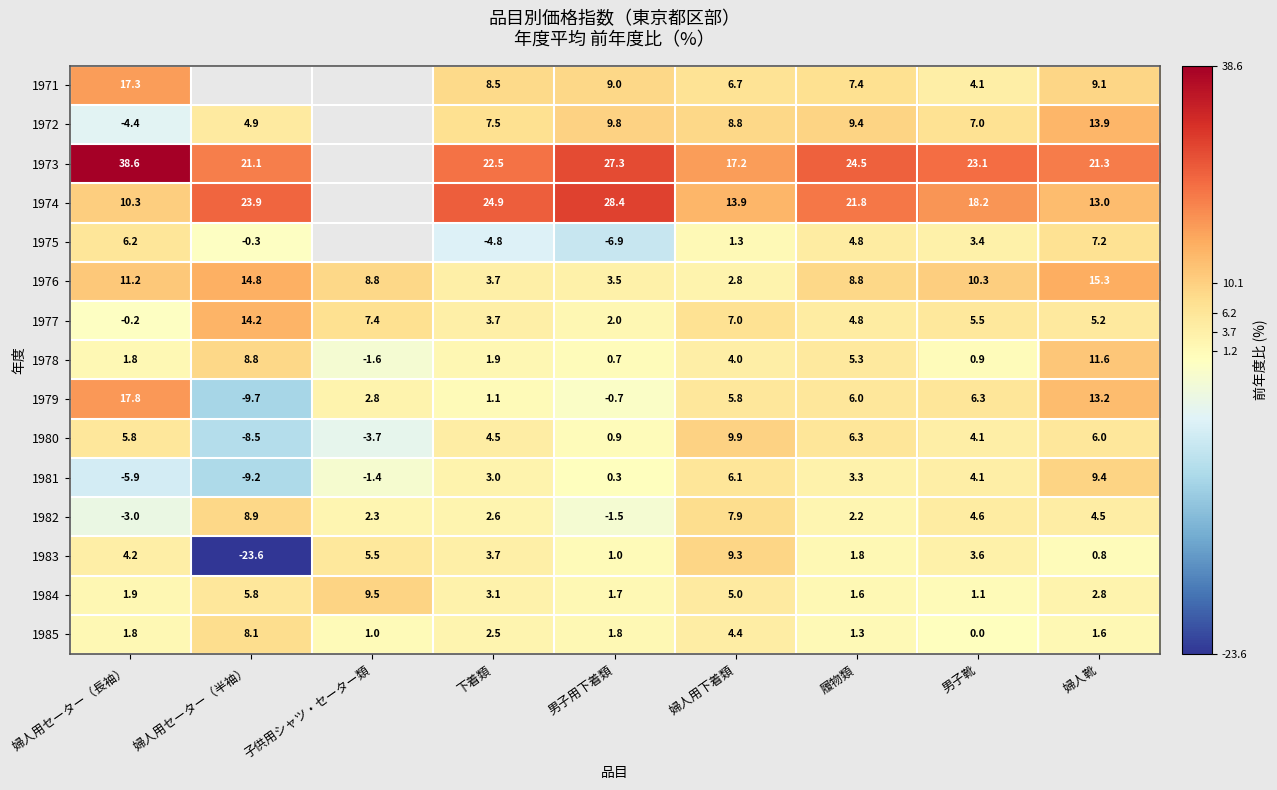

The value of 1972 at 婦人靴 is 8.0. True or false?

False